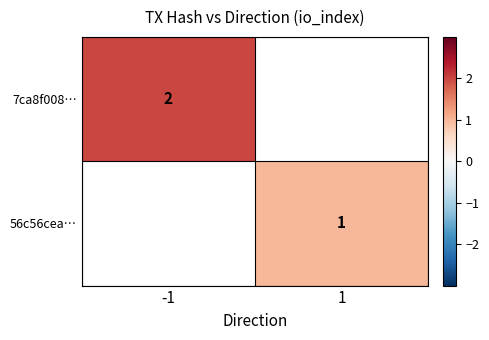

Is the value of 7ca8f008… at -1 greater than the value of 56c56cea… at 1?

Yes